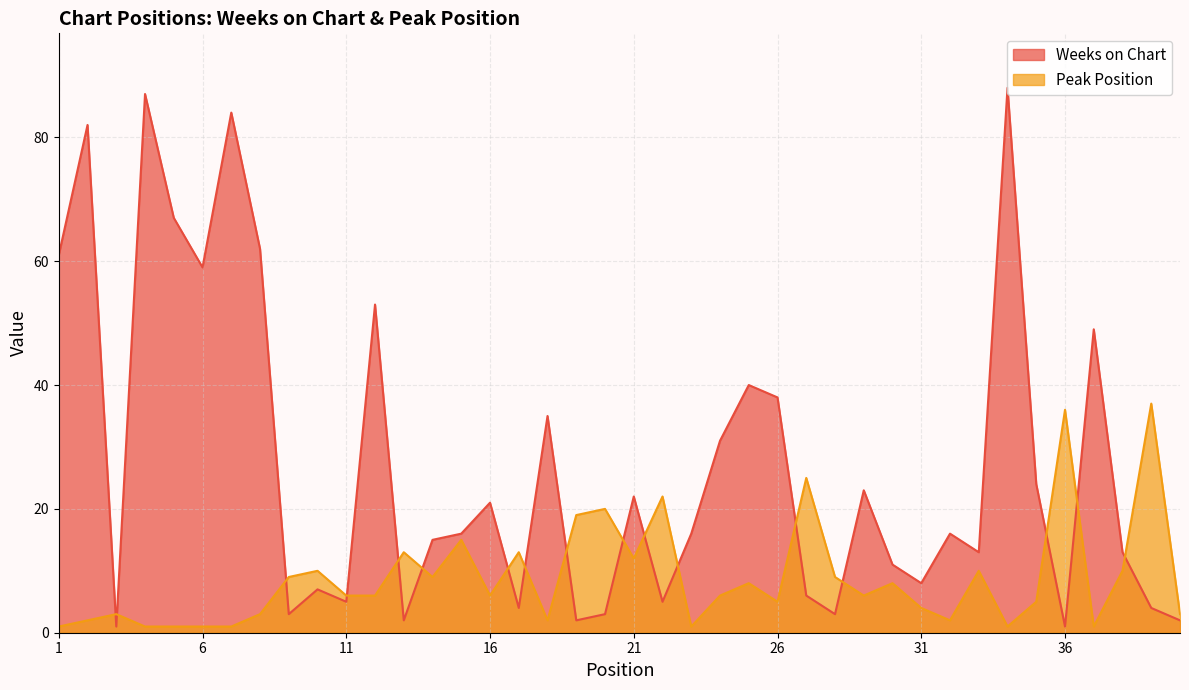

The value of Peak Position at 12 is 6. True or false?

True